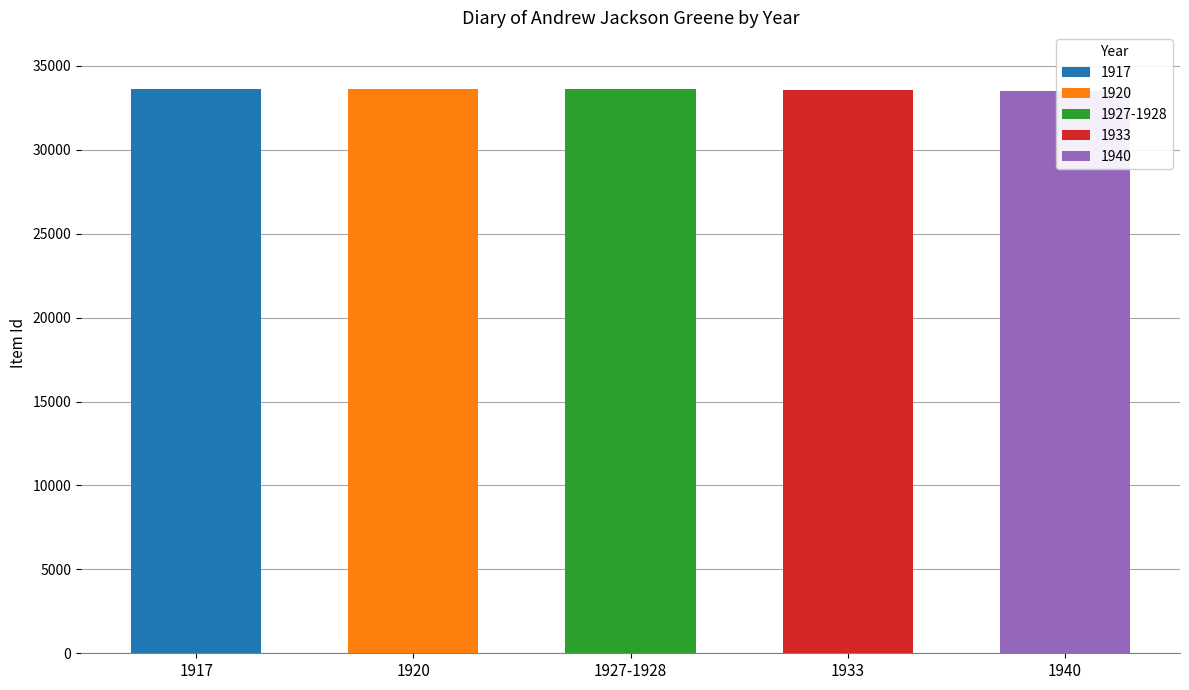

What position from the left is 1917?

1